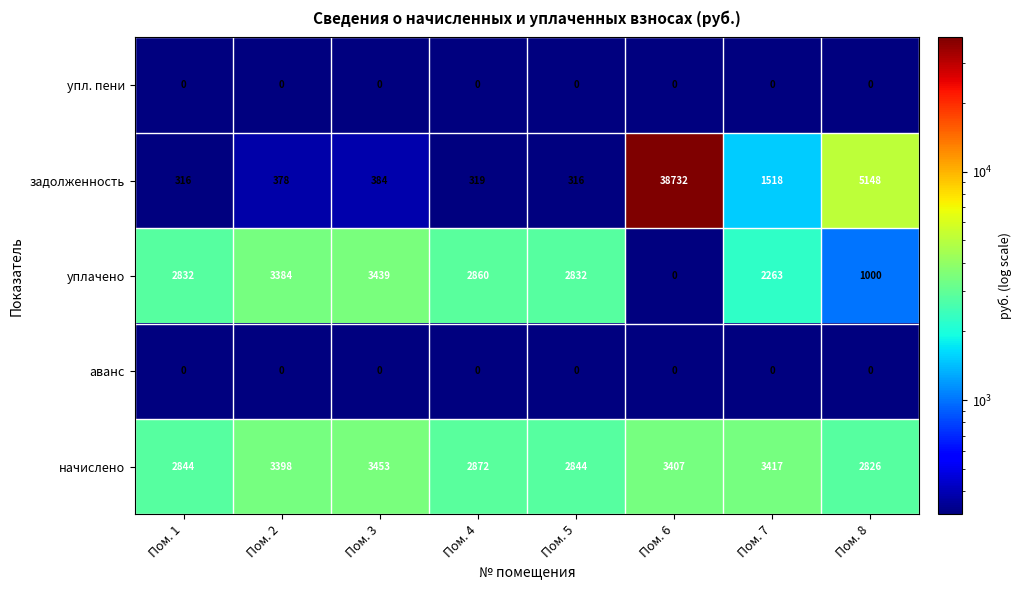

At which category is the sum across all series the highest?

Пом. 6